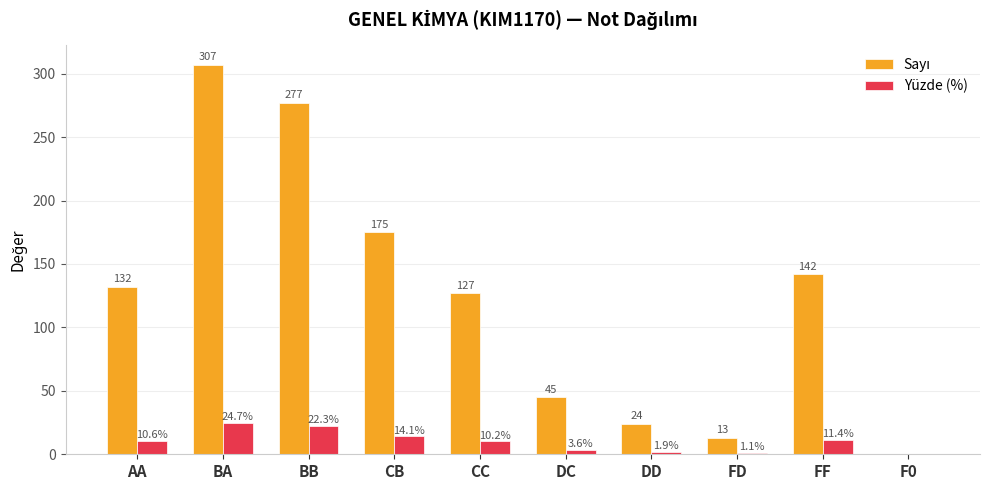

At which category does the chart reach its peak across all series?

BA